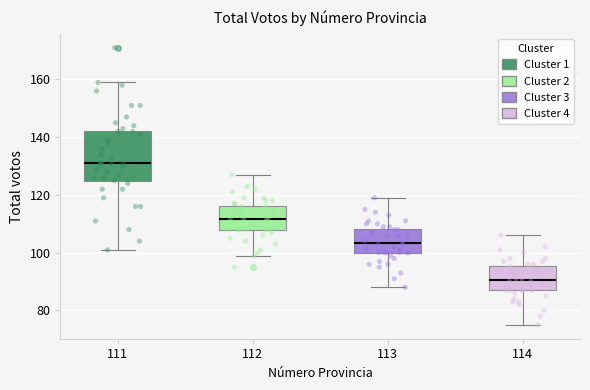

Comparing the boxes themselves (not the whiskers), which one is the tallest?

111